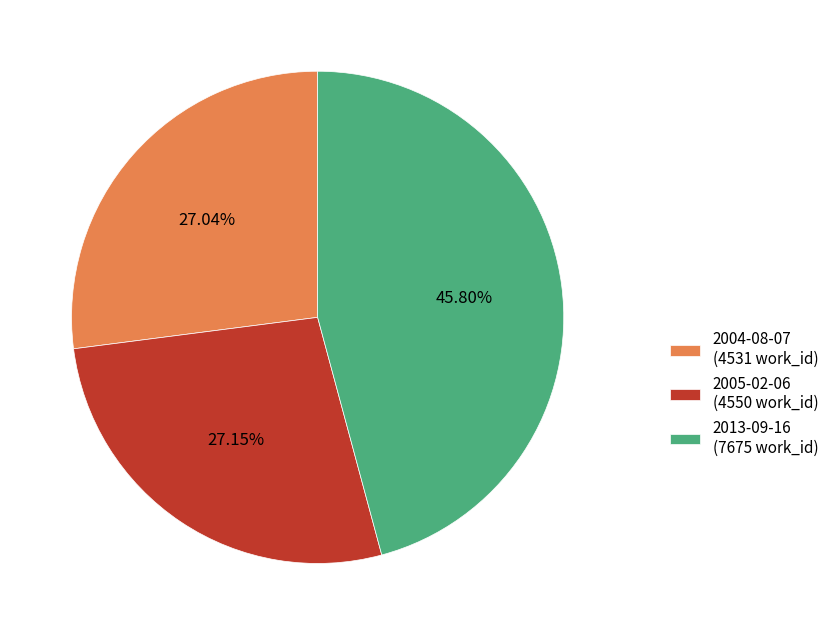

Which category has the biggest portion of the pie?

2013-09-16